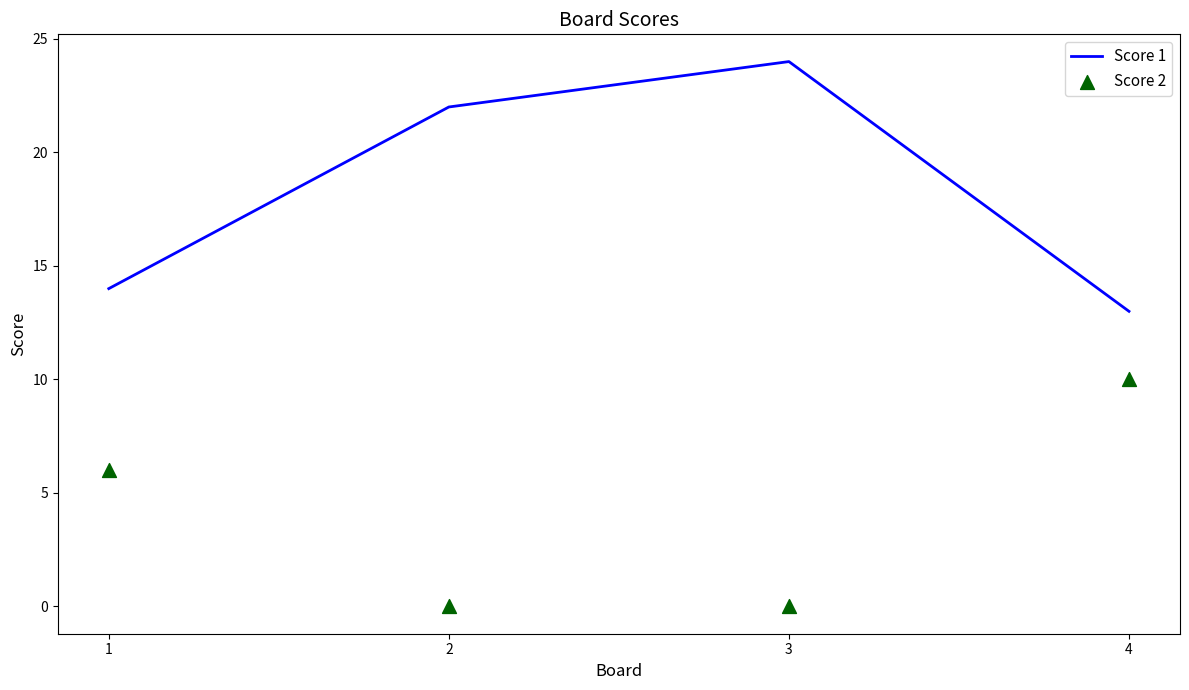

Which series has the largest total across all categories?

Score 1